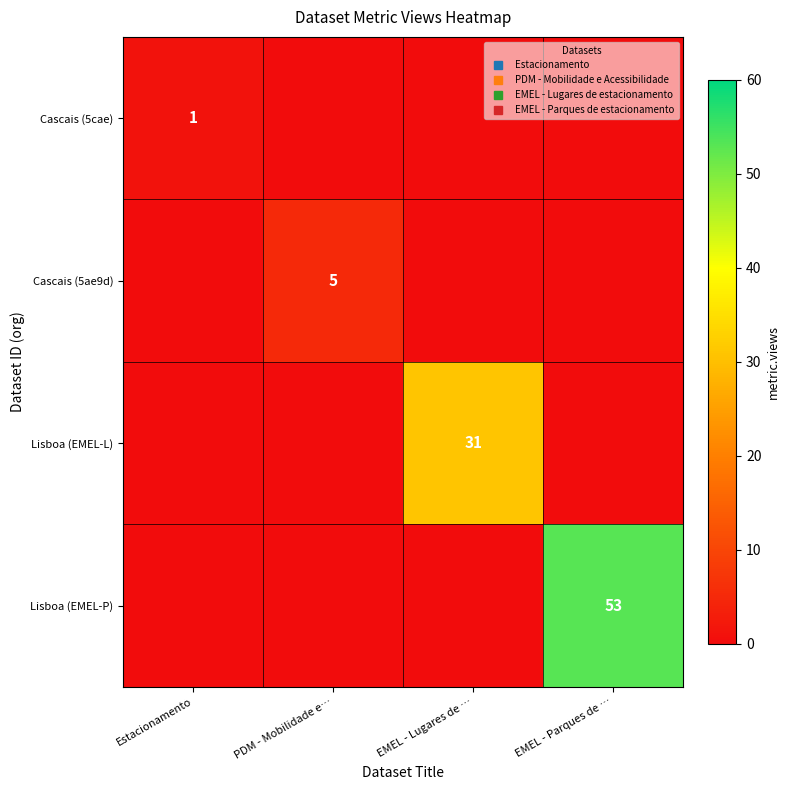

How many values in the Lisboa (EMEL-L) series exceed 0?

1